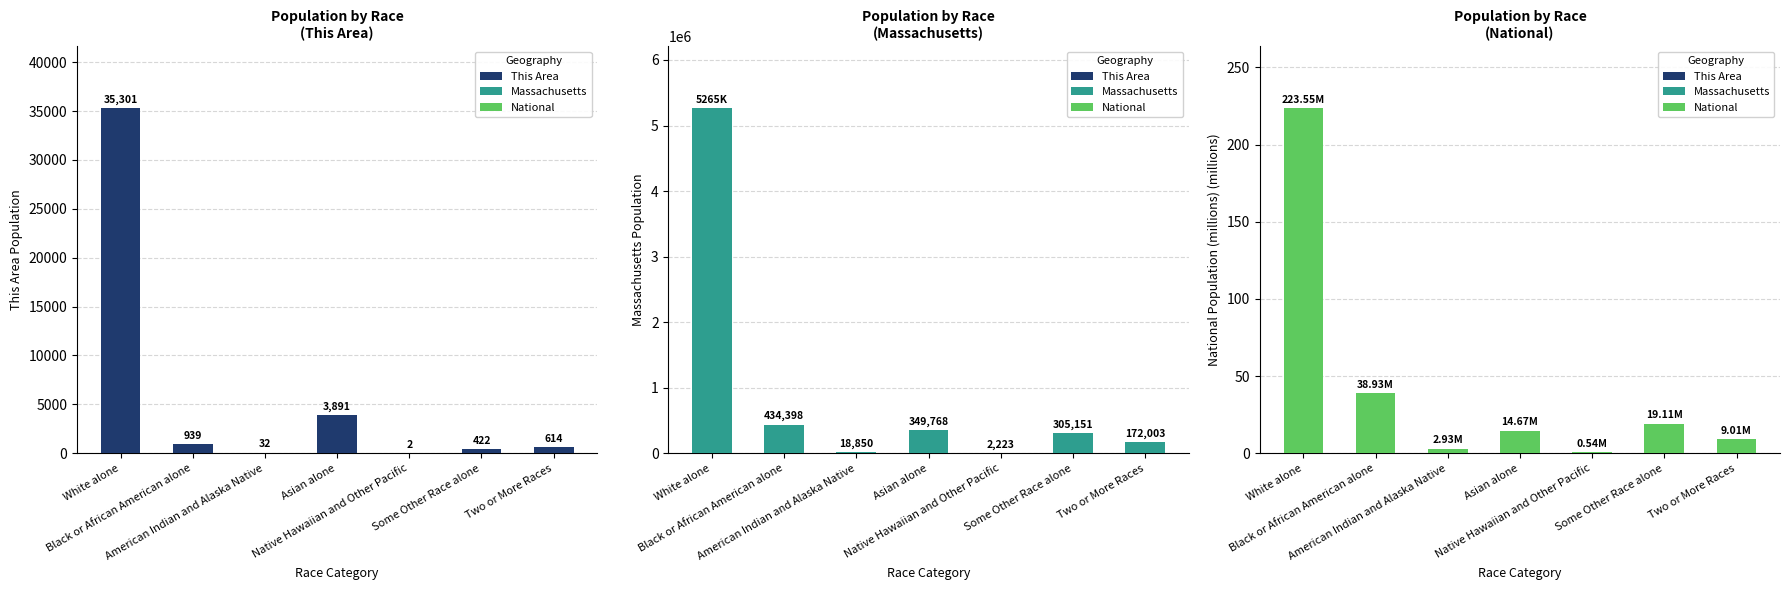

What position from the right is White alone?

7